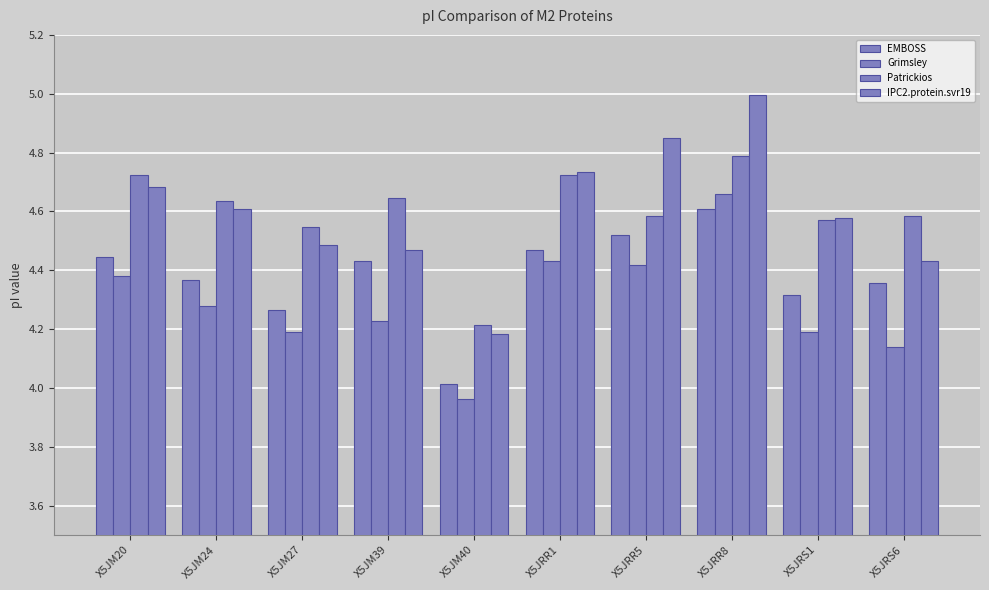

What is the sum of the EMBOSS values at X5JM27 and X5JRR8?

8.9